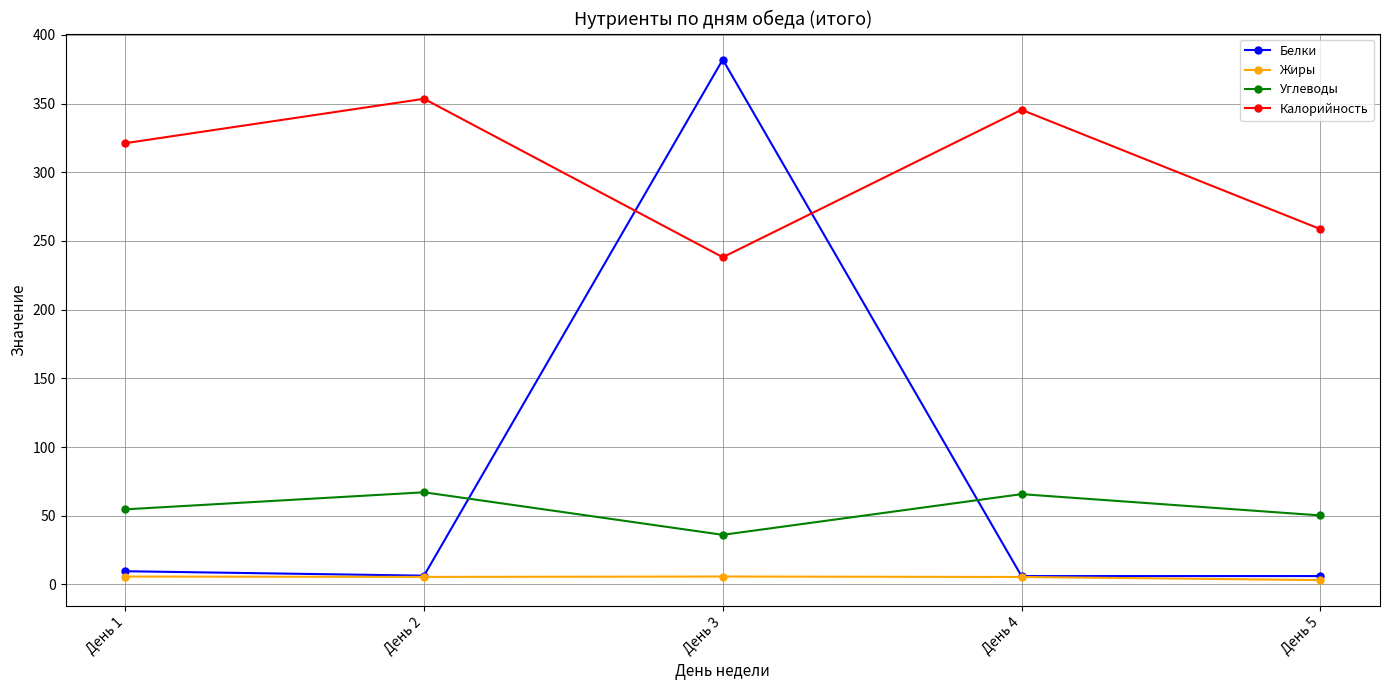

Rank the series at День 3 from lowest to highest value.

Жиры, Углеводы, Калорийность, Белки